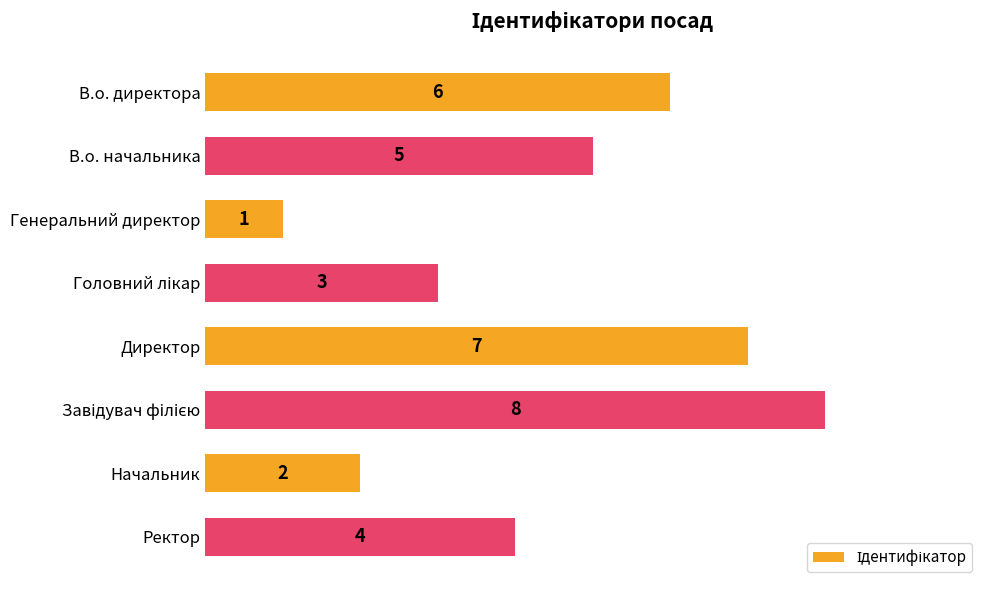

What is the label of the 7th bar from the top?

Начальник